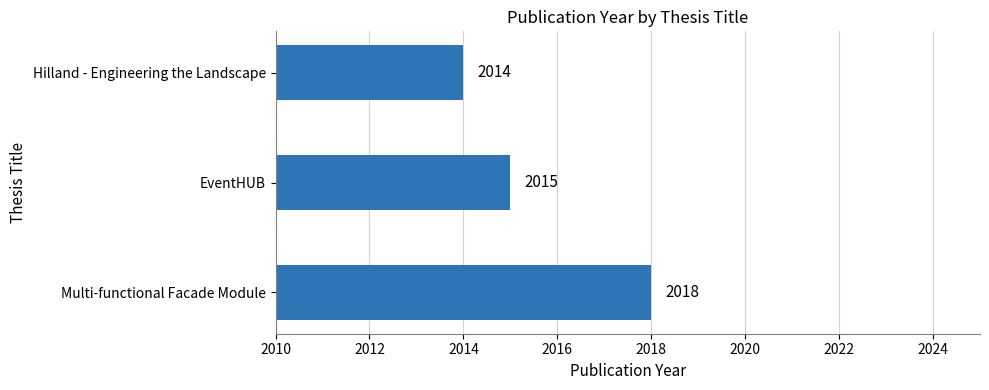

How many values are between 2014 and 2018?

3